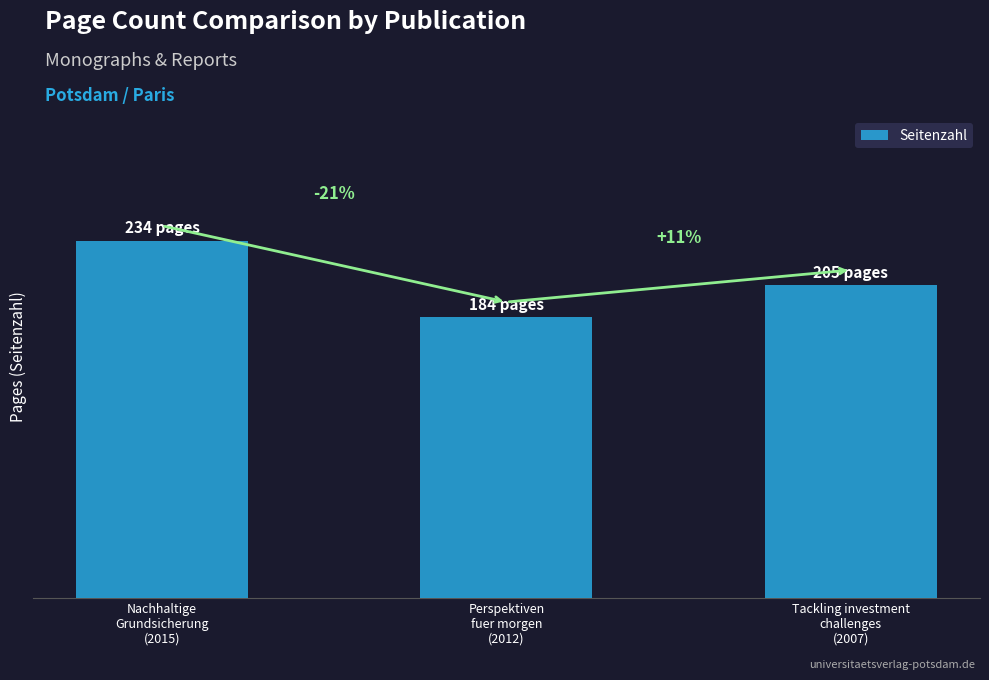

Is it true that the value at Perspektiven
fuer morgen
(2012) is 76?

False